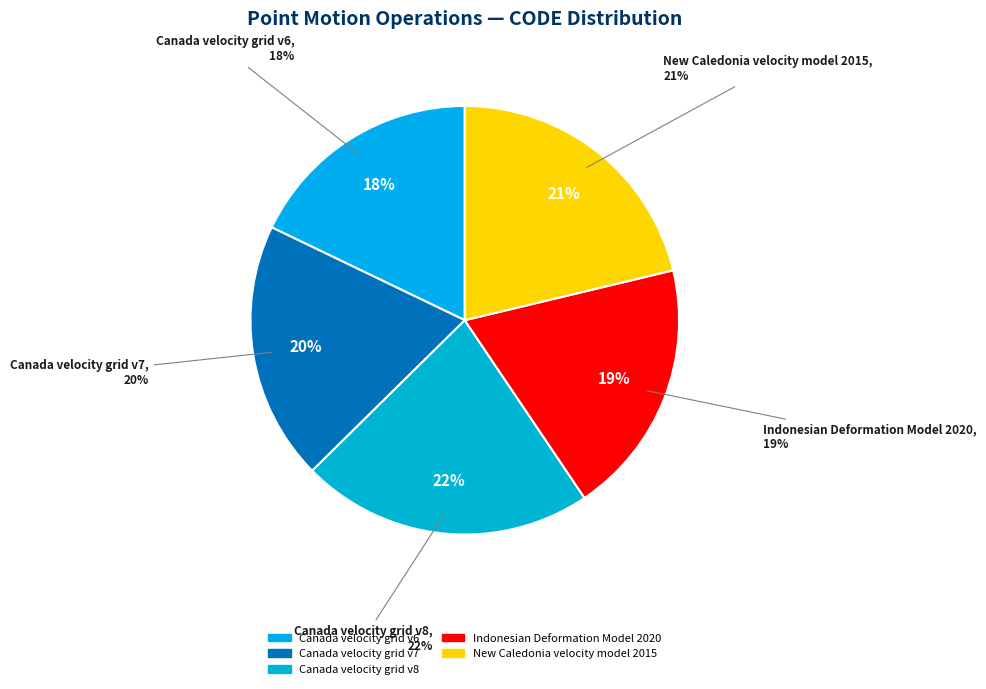

To the nearest percent, what portion does Canada velocity grid v7 represent?

20%